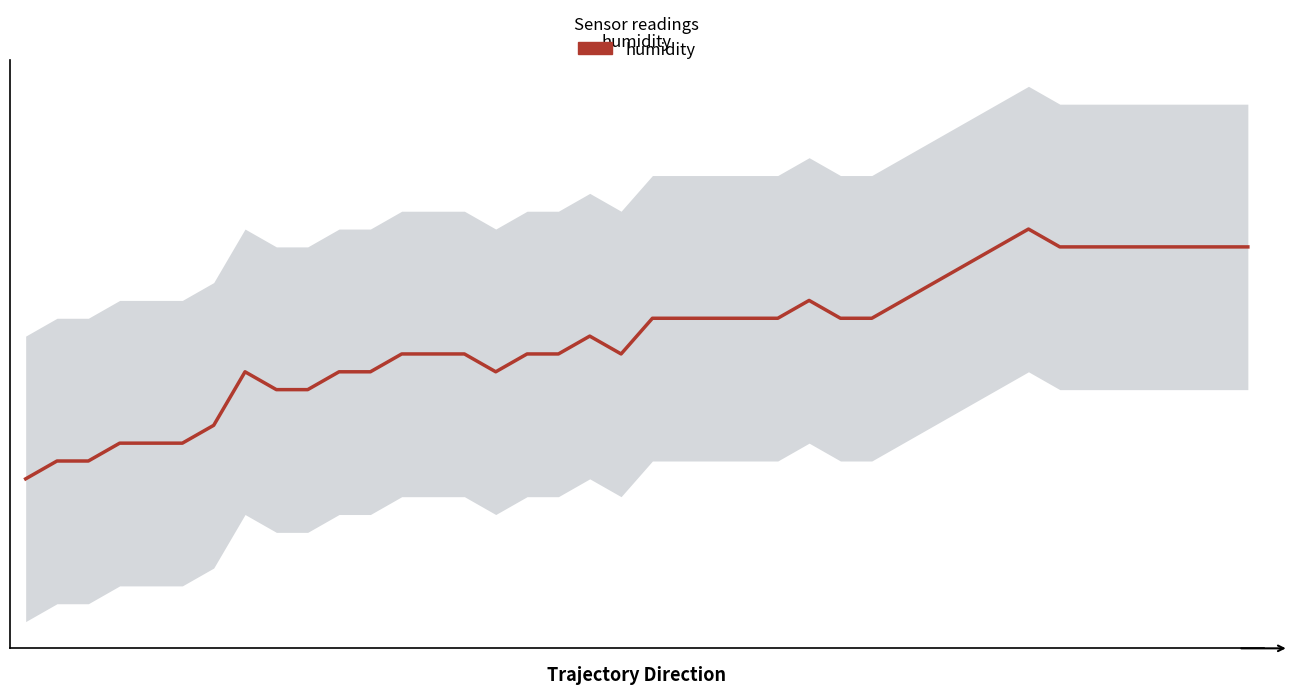

The value at 27 is 158.1. True or false?

False